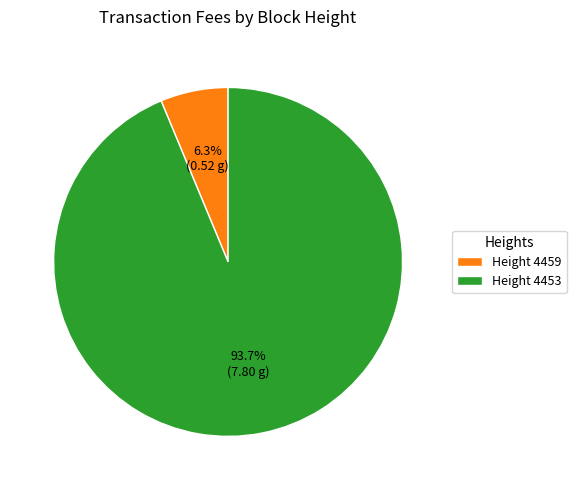

Is there any slice that represents more than half of the pie?

Yes